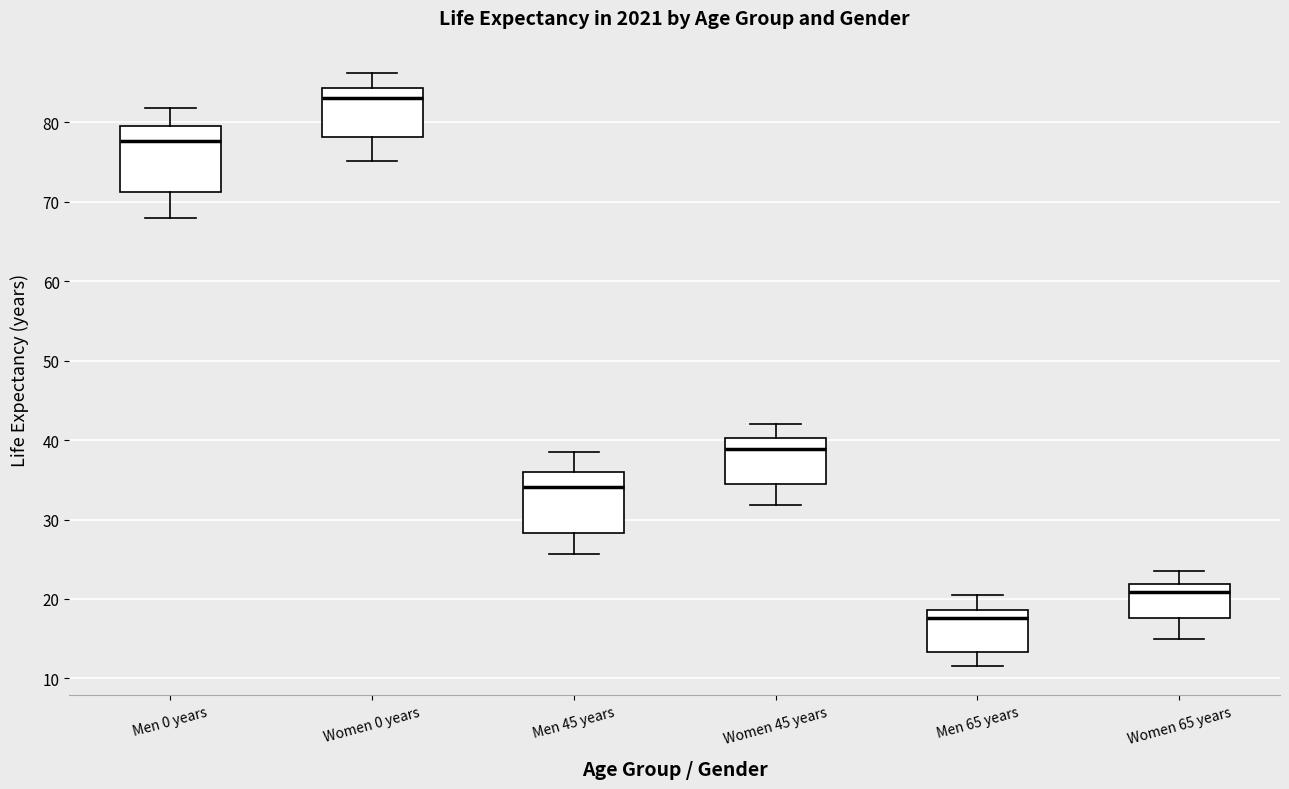

Which box has the highest median line?

Women 0 years